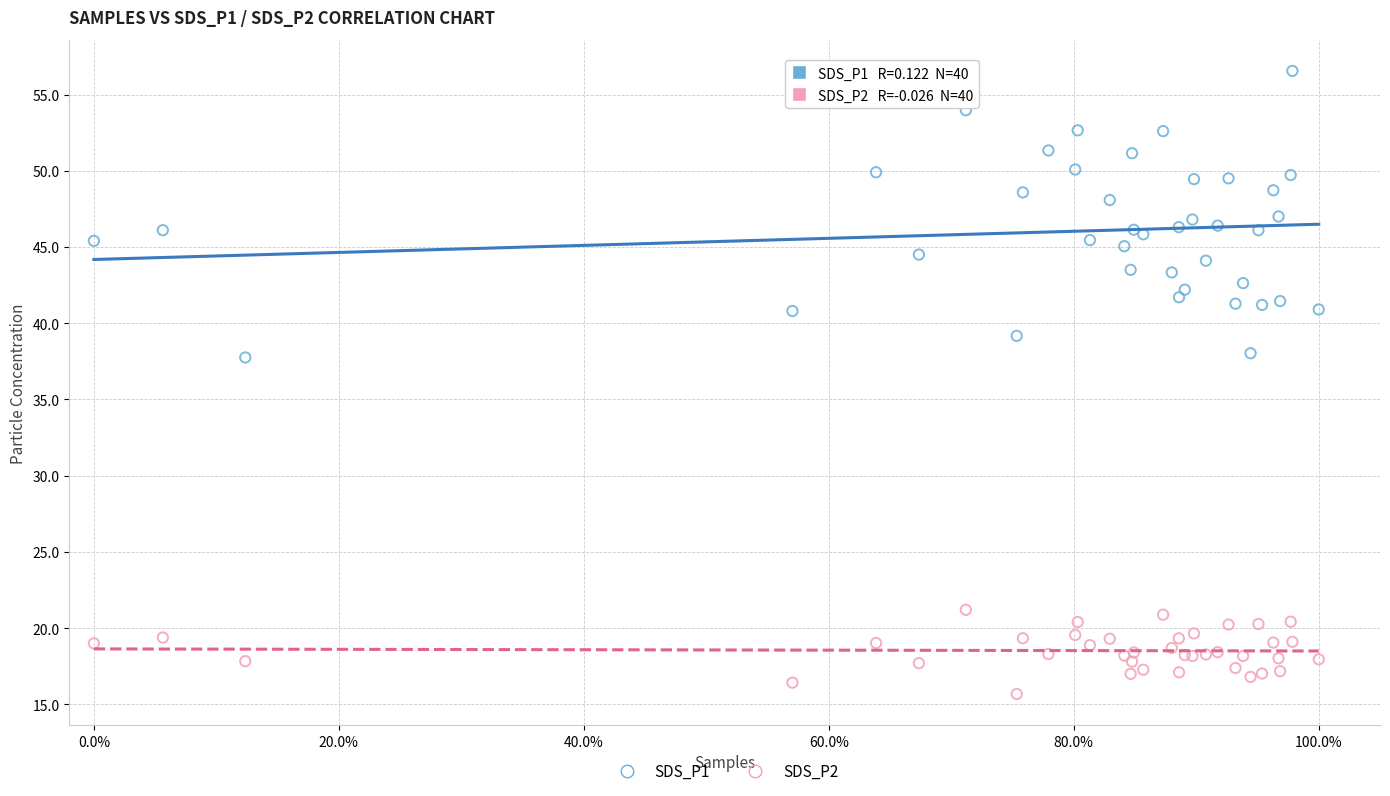

Which series has the widest spread of Y values?

SDS_P1